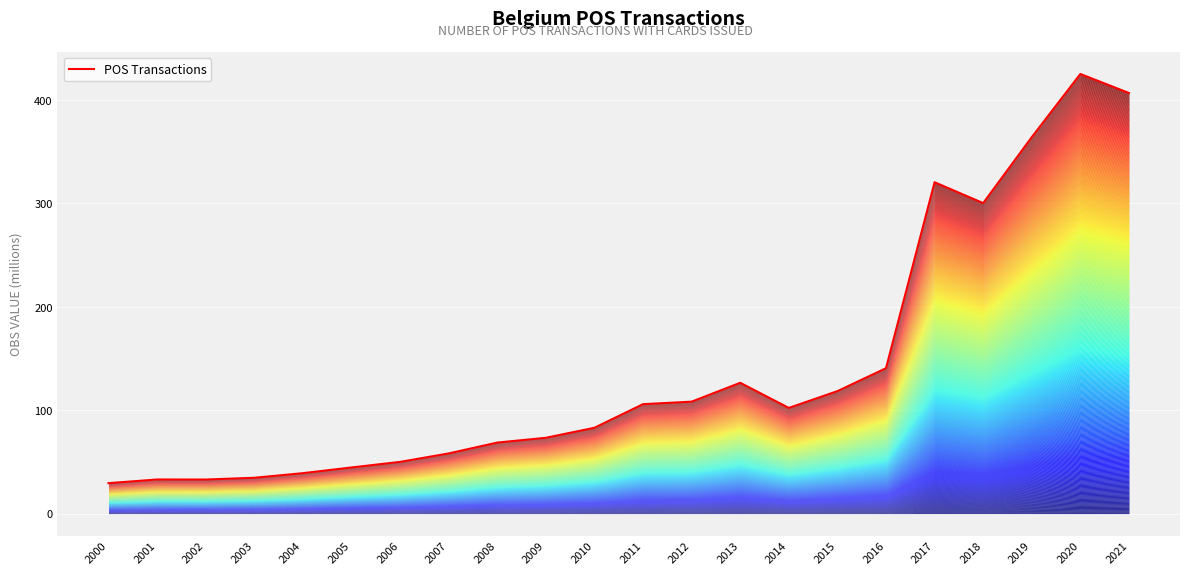

How many lines are shown in the chart?

1